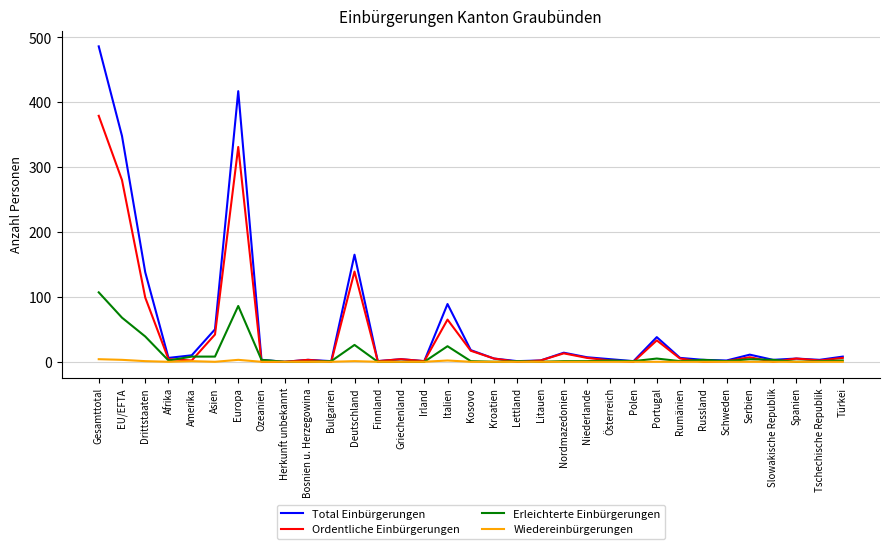

Is the value of Total Einbürgerungen at Deutschland greater than the value of Ordentliche Einbürgerungen at Gesamttotal?

No